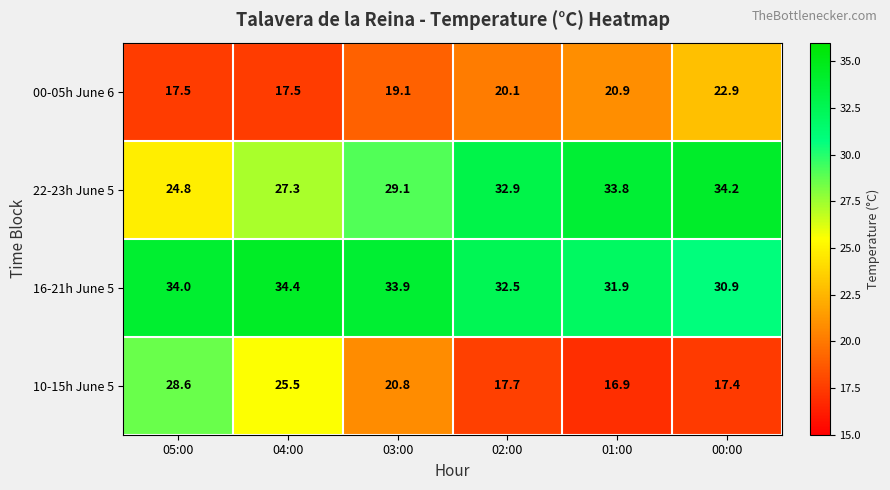

Reading left to right, list all the values displayed in this chart.

00-05h June 6: 05:00=17.5	04:00=17.5	03:00=19.1	02:00=20.1	01:00=20.9	00:00=22.9
22-23h June 5: 05:00=24.8	04:00=27.3	03:00=29.1	02:00=32.9	01:00=33.8	00:00=34.2
16-21h June 5: 05:00=34.0	04:00=34.4	03:00=33.9	02:00=32.5	01:00=31.9	00:00=30.9
10-15h June 5: 05:00=28.6	04:00=25.5	03:00=20.8	02:00=17.7	01:00=16.9	00:00=17.4